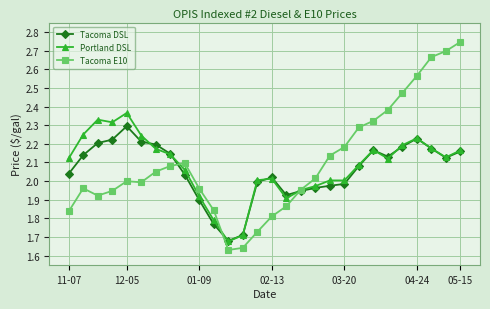

How many times do Portland DSL and Tacoma E10 cross each other?

3